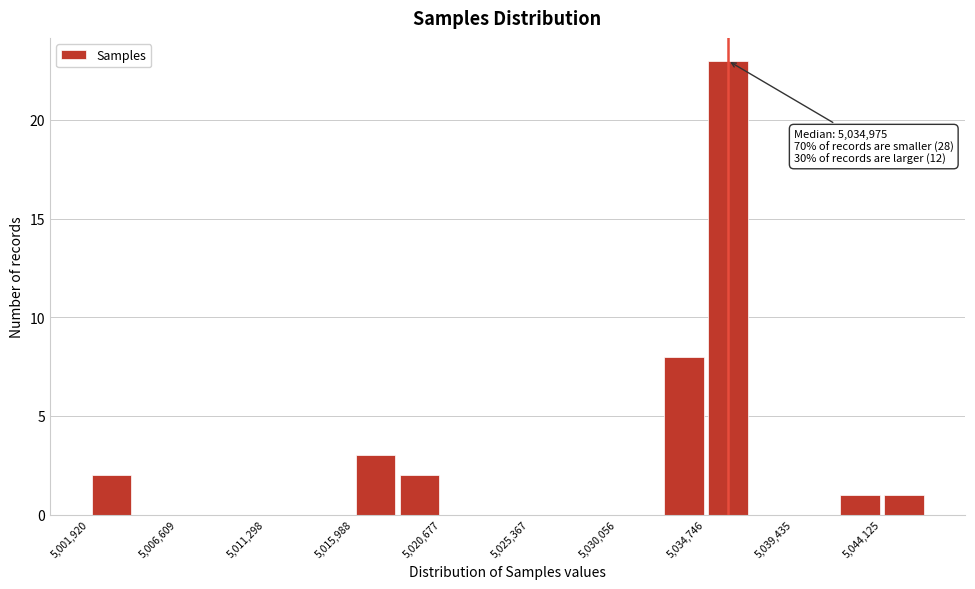

Over which range of the x-axis is the bar tallest?

5034500 to 5037000